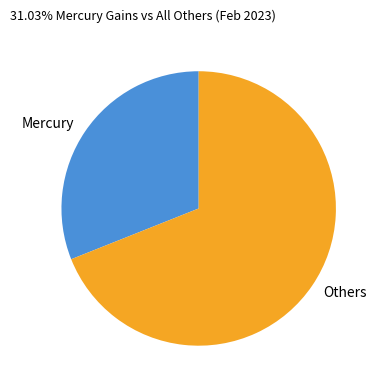

Do Mercury and Others together represent more than half of the pie?

Yes